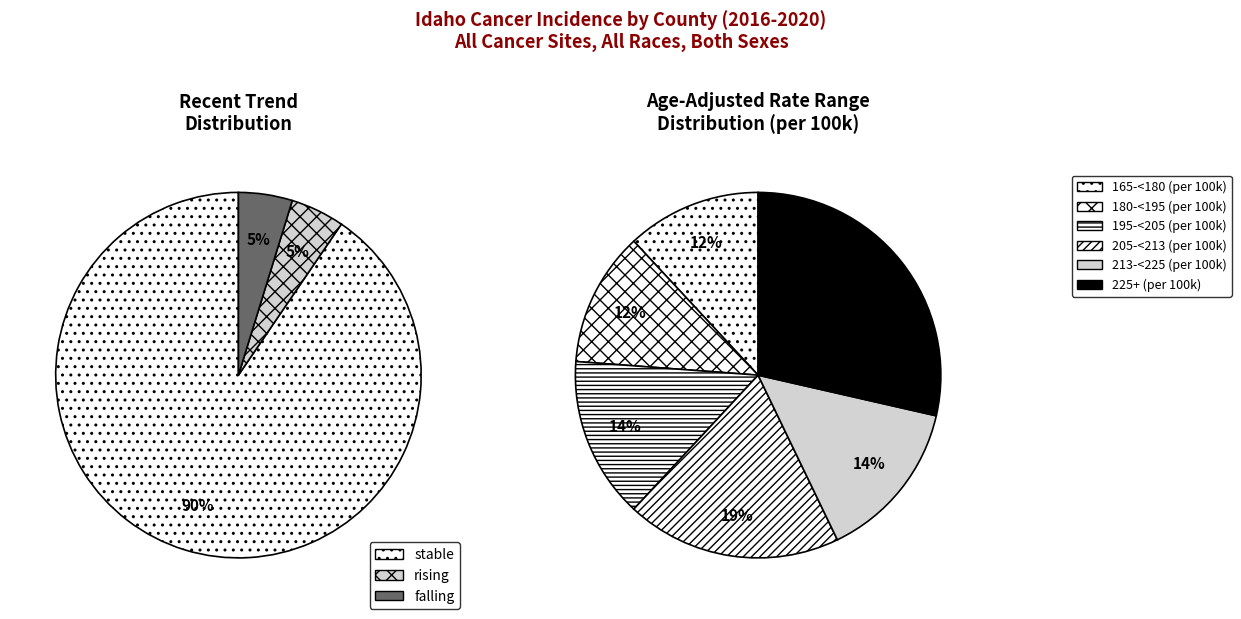

What is the largest slice in the pie chart?

stable